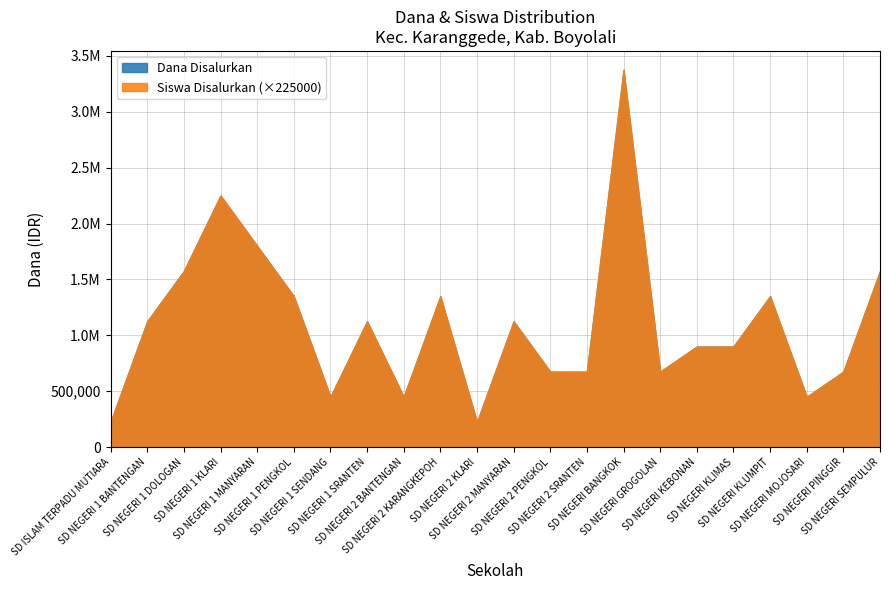

True or false: Dana Disalurkan and Siswa Disalurkan cross at least once.

False